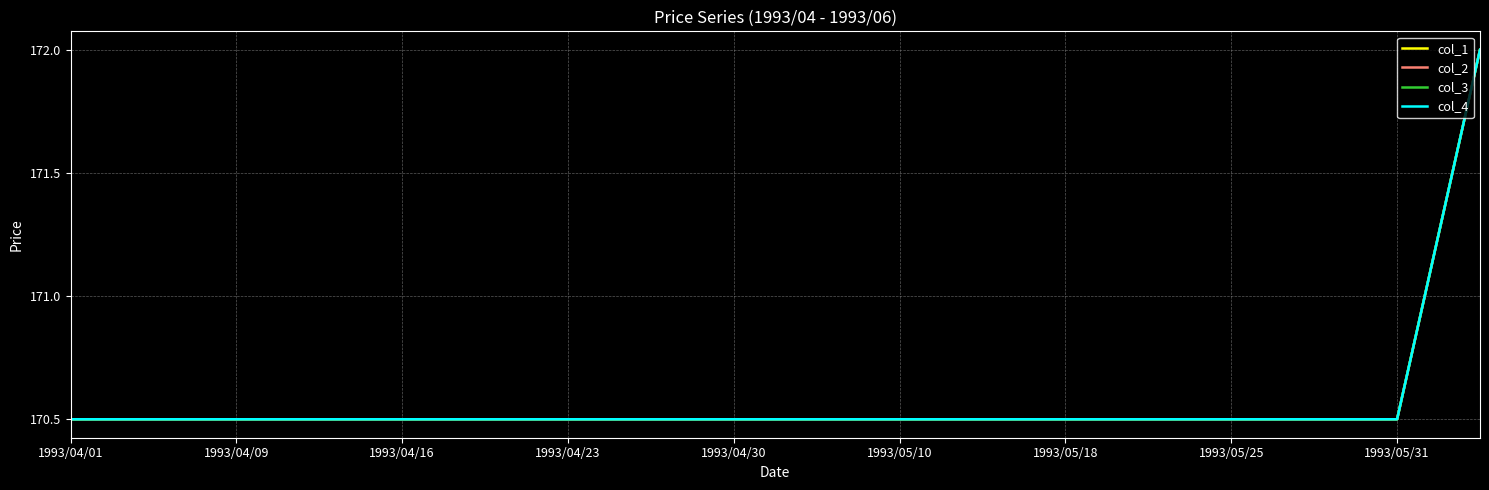

Does the chart display data point markers on the line(s)?

No